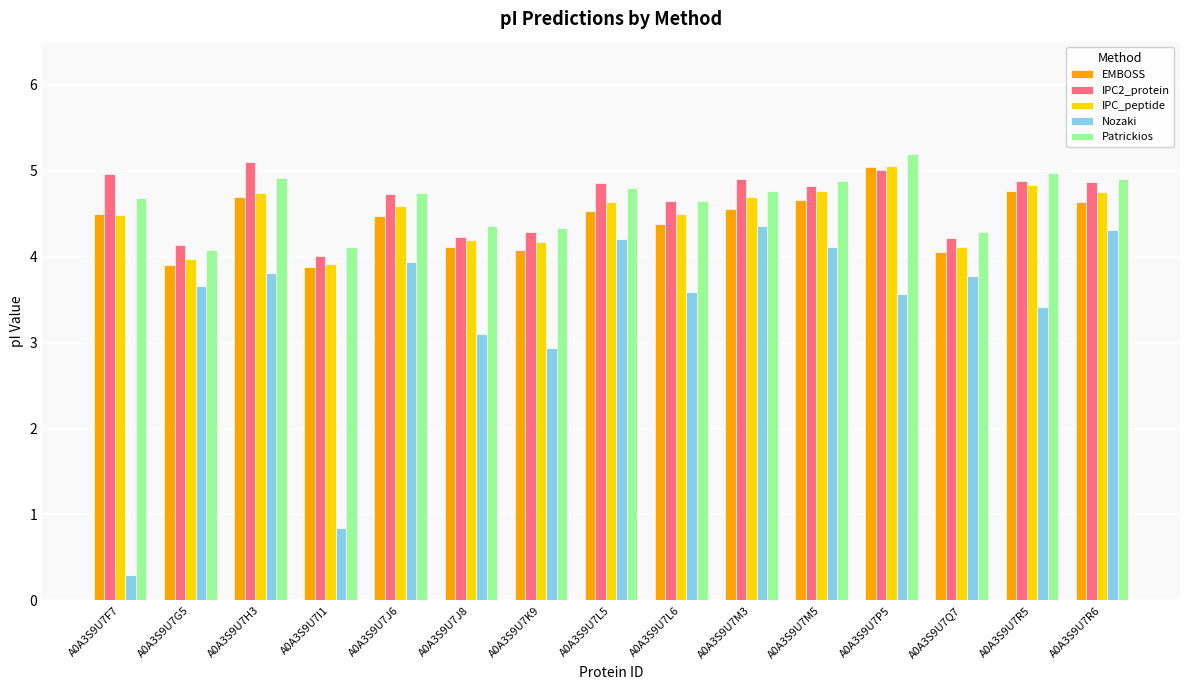

The Nozaki series shows 5.1 at A0A3S9U7K9. True or false?

False